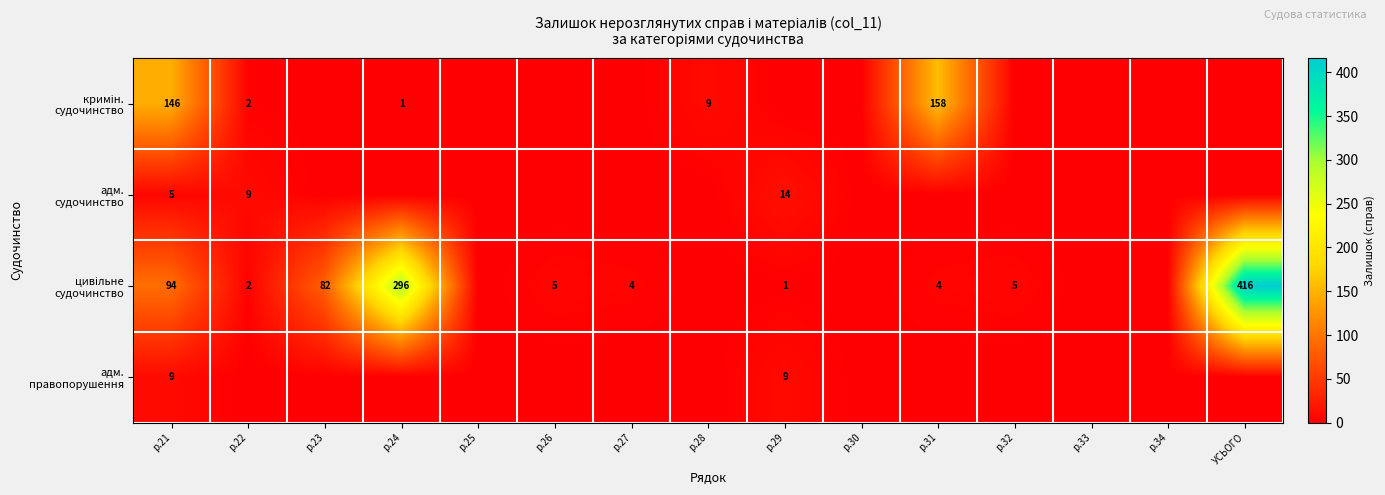

What is the total value across all series at р.21?

254